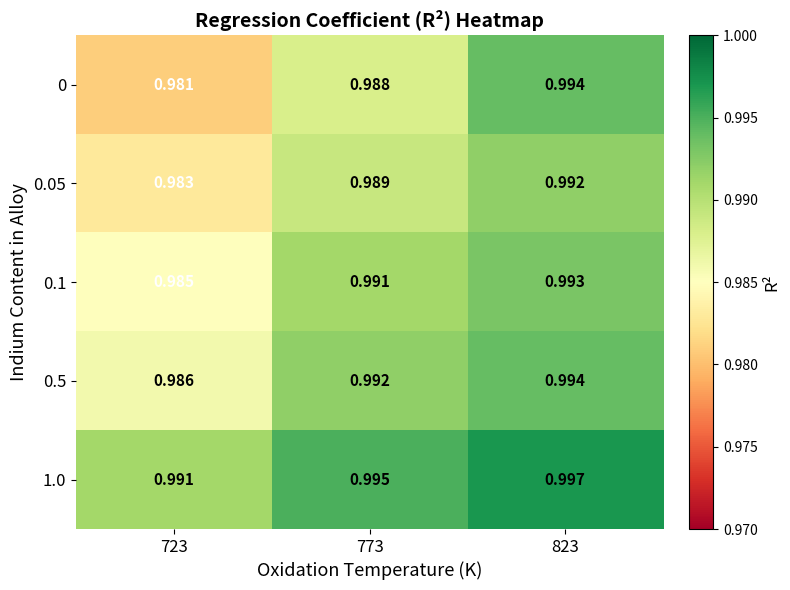

Is the value of 1.0 at 723 greater than the value of 0.5 at 723?

Yes